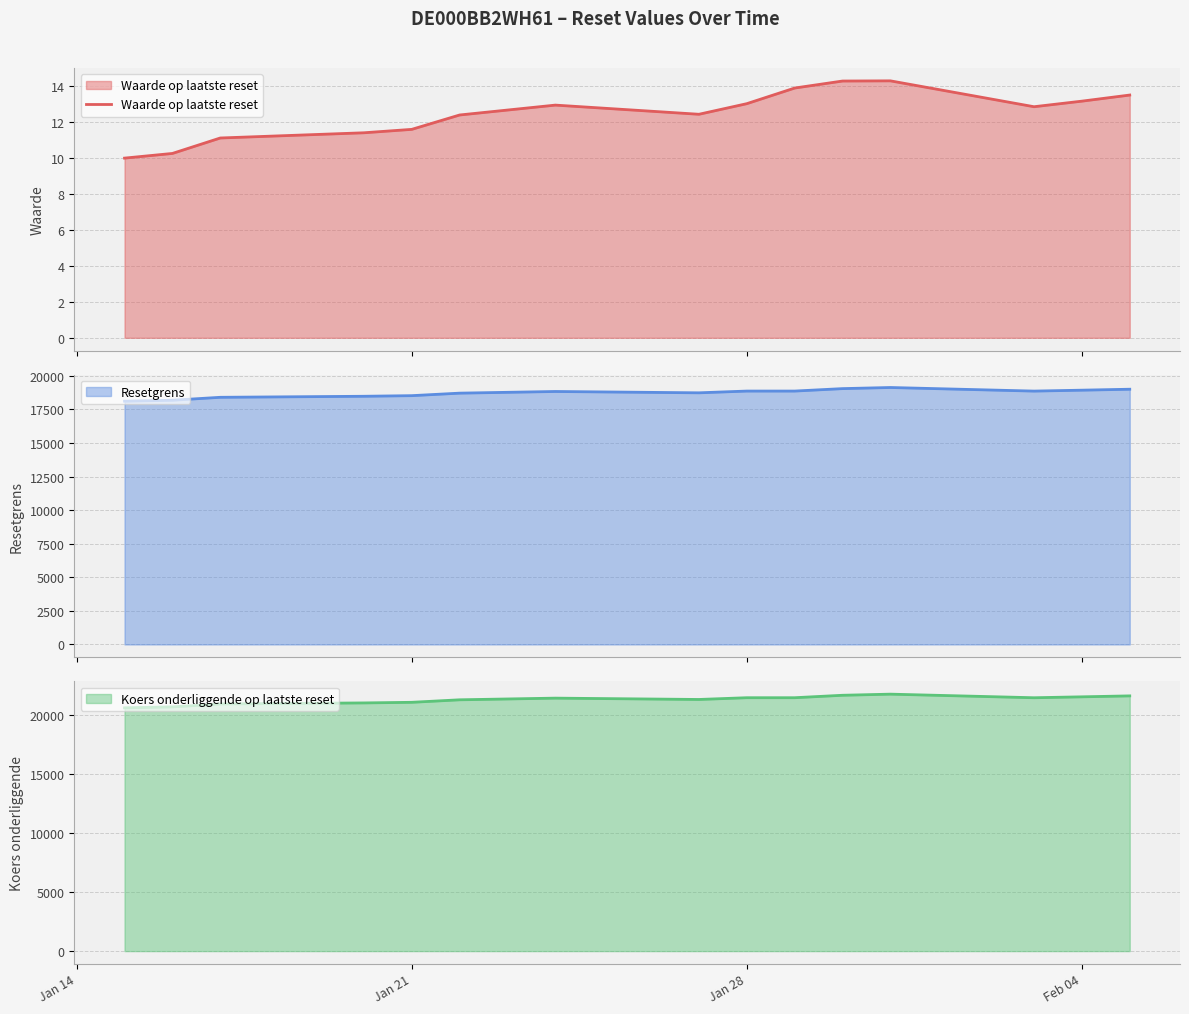

What is the maximum value for Waarde op laatste reset?

14.3